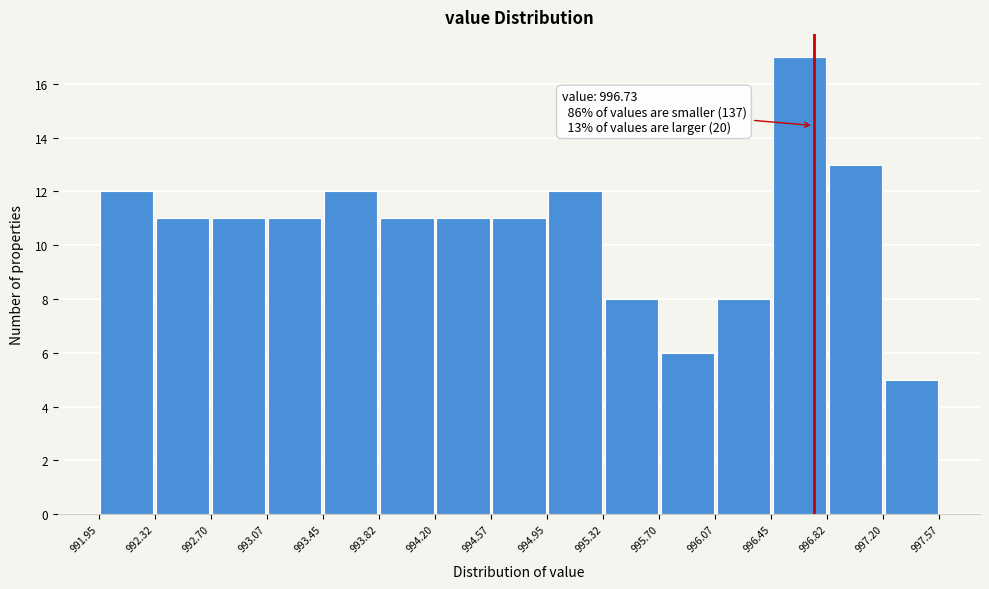

Over which range of the x-axis is the bar tallest?

996.45 to 996.82